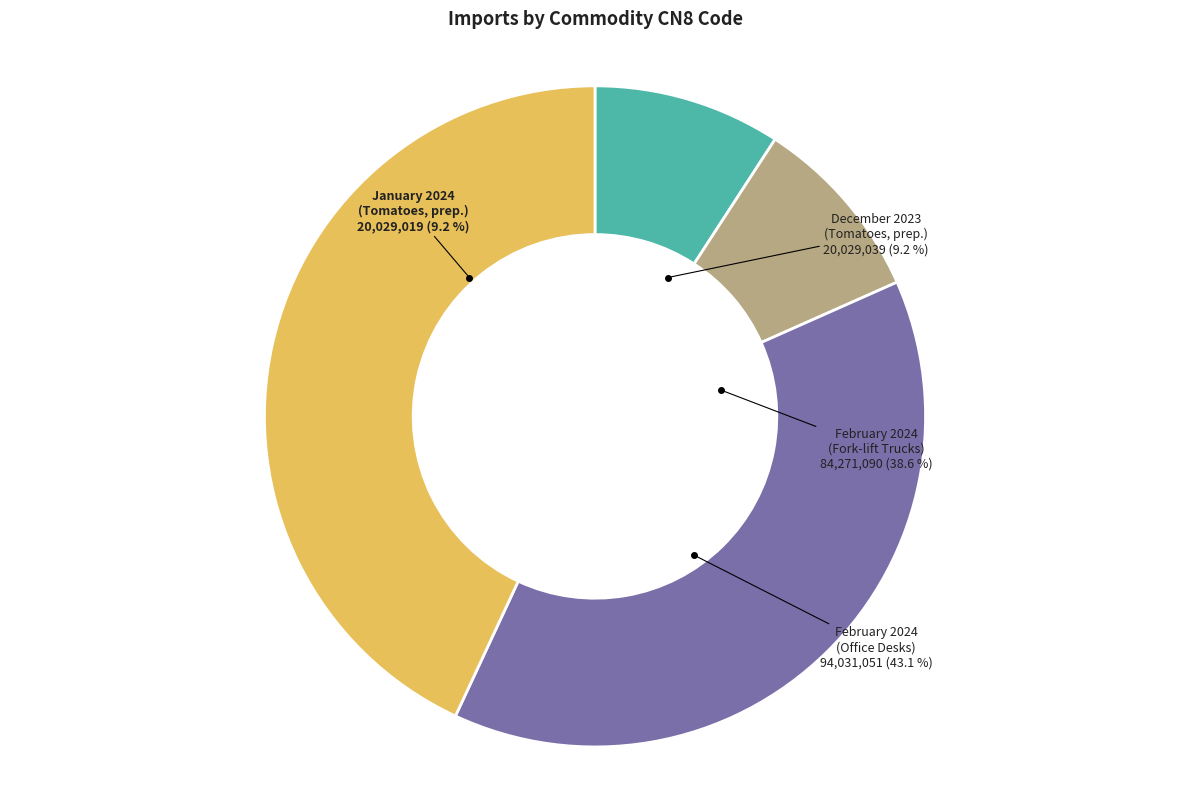

How many slices are in this pie chart?

4